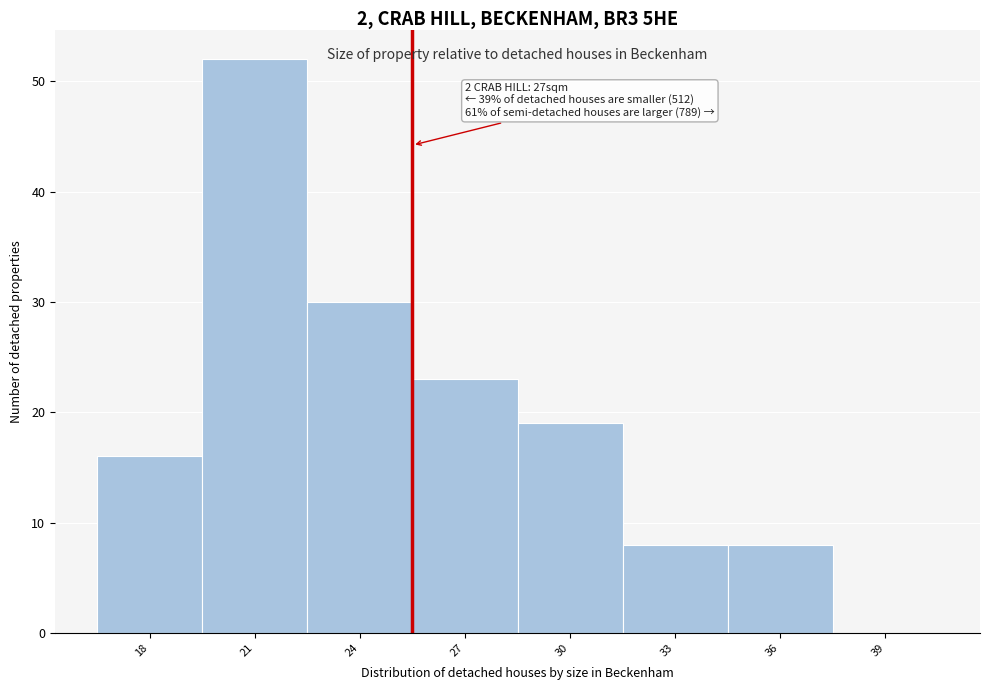

Reading right to left, list all the values displayed in this chart.

39=0	36=8	33=8	30=19	27=23	24=30	21=52	18=16